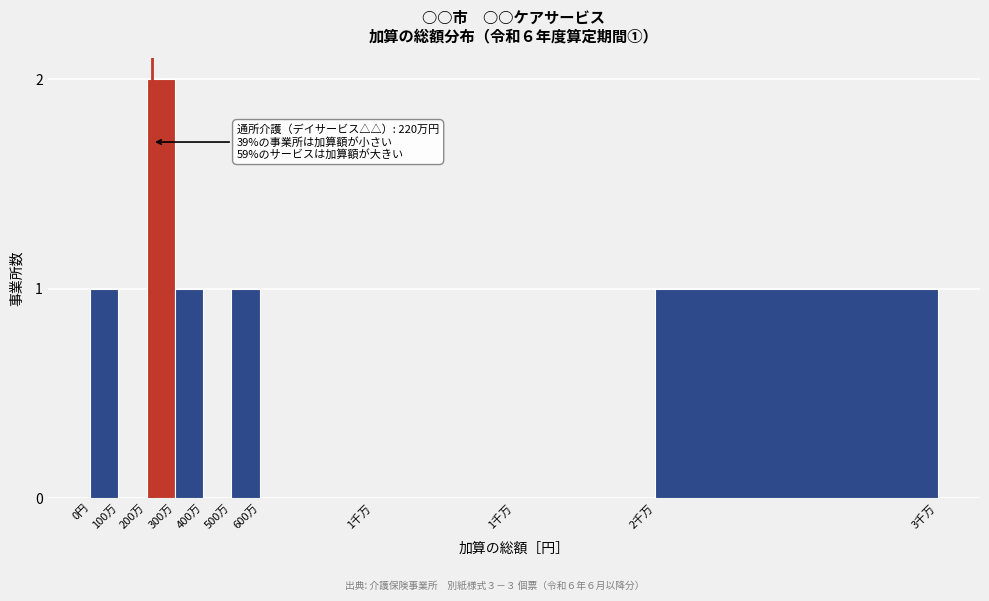

How many categories are shown in the chart?

10